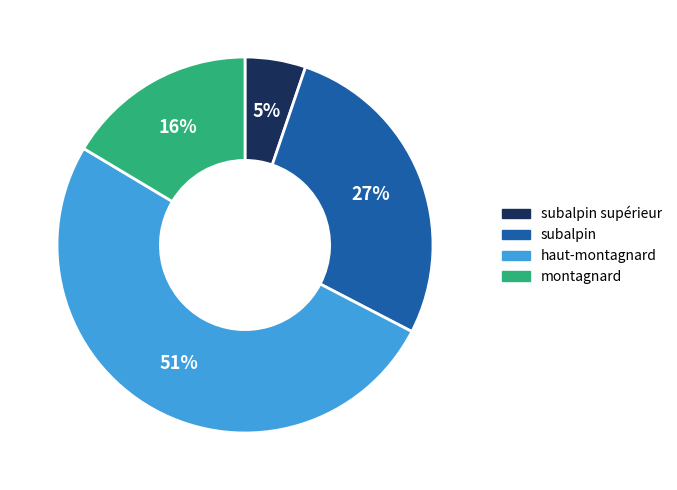

How many slices are in this pie chart?

4